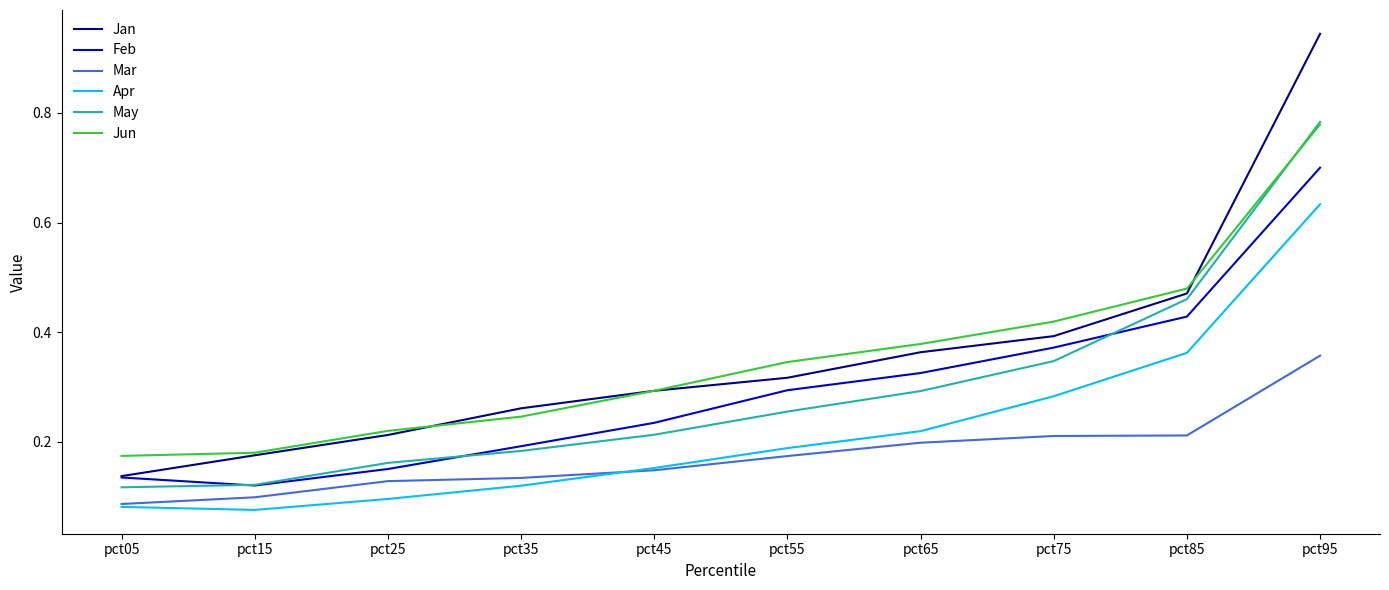

The value of Apr at pct75 is 0.4. True or false?

False